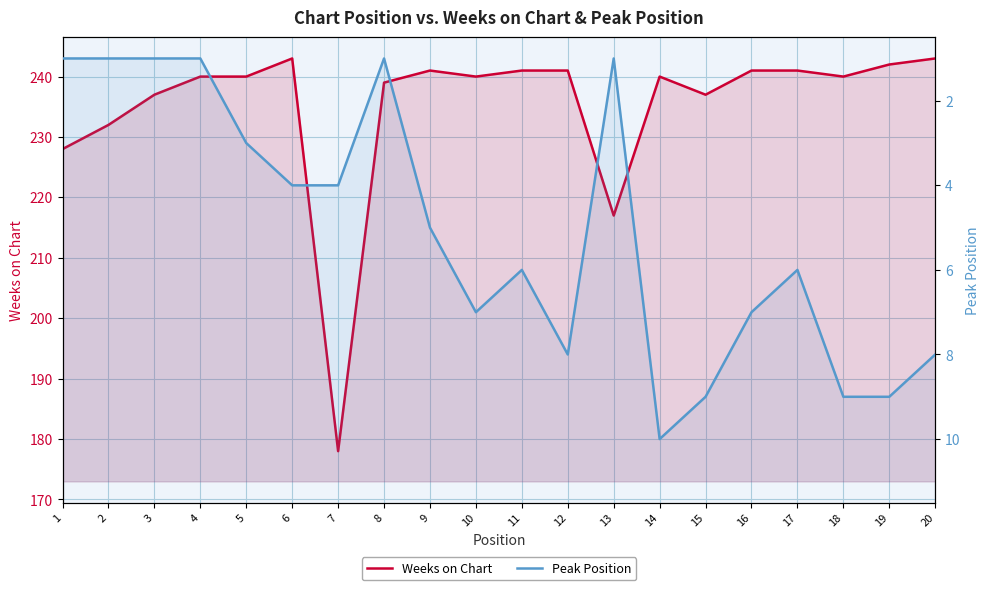

Reading left to right, extract all data points from this chart.

Weeks on Chart: 228	232	237	240	240	243	178	239	241	240	241	241	217	240	237	241	241	240	242	243
Peak Position: 1	1	1	1	3	4	4	1	5	7	6	8	1	10	9	7	6	9	9	8